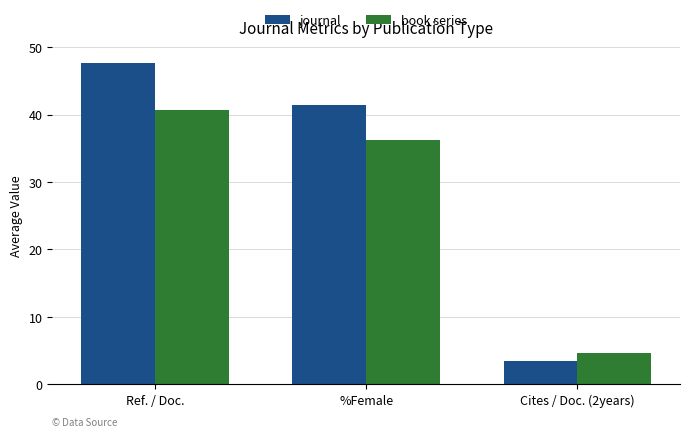

Which series has the largest total across all categories?

journal